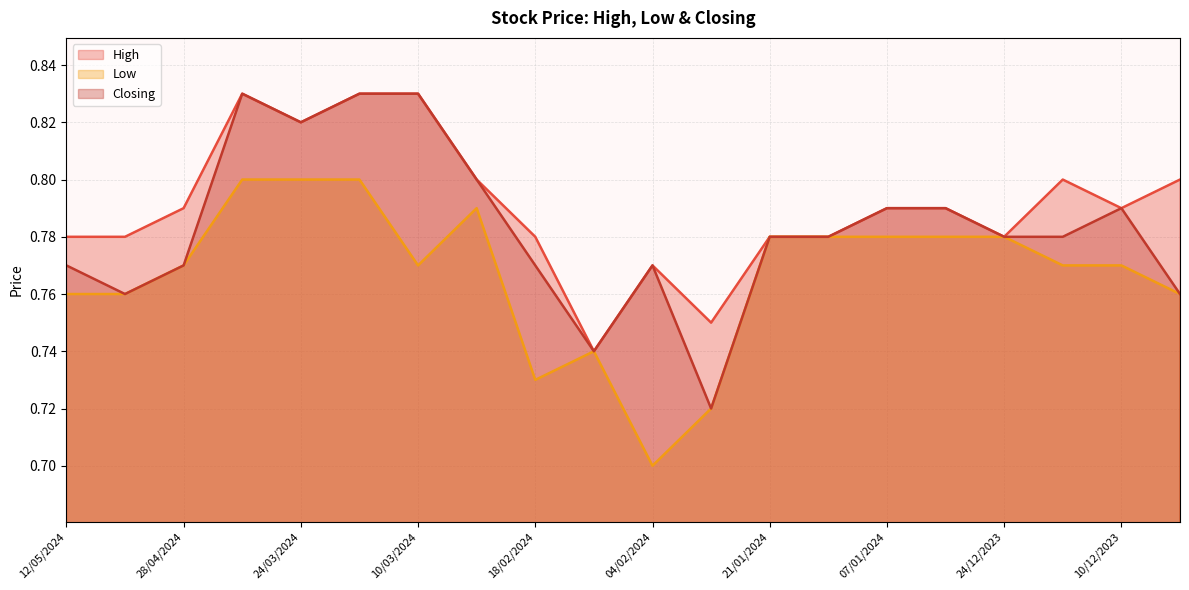

Where is Low nearest to the value 0?

04/02/2024